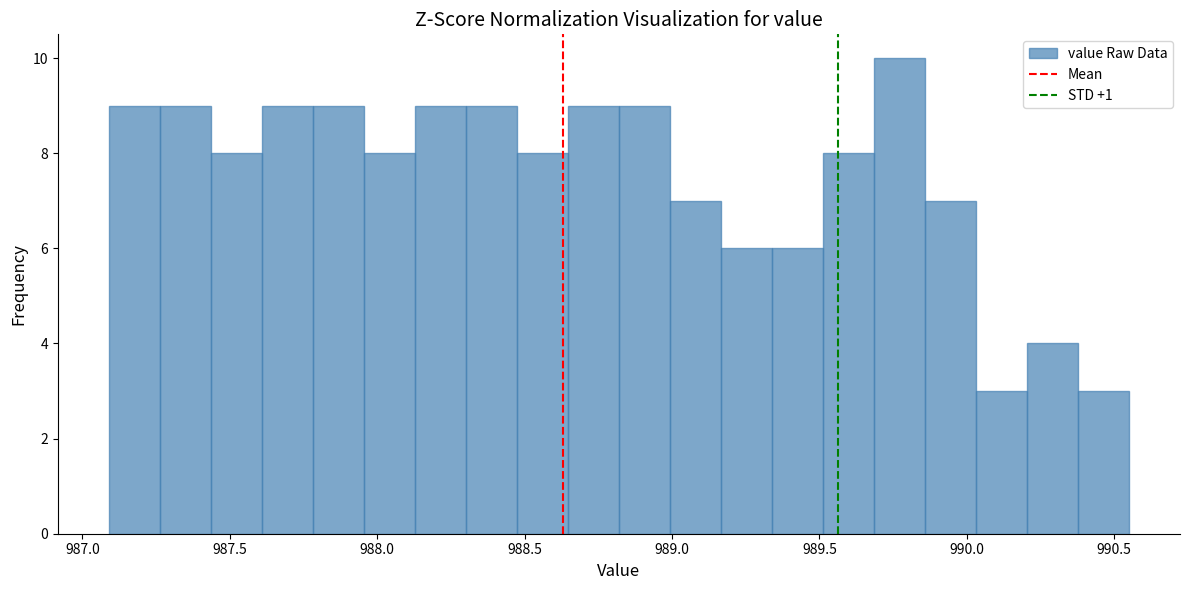

Read against the x-axis, roughly where is the centre of the tallest bar?

989.75